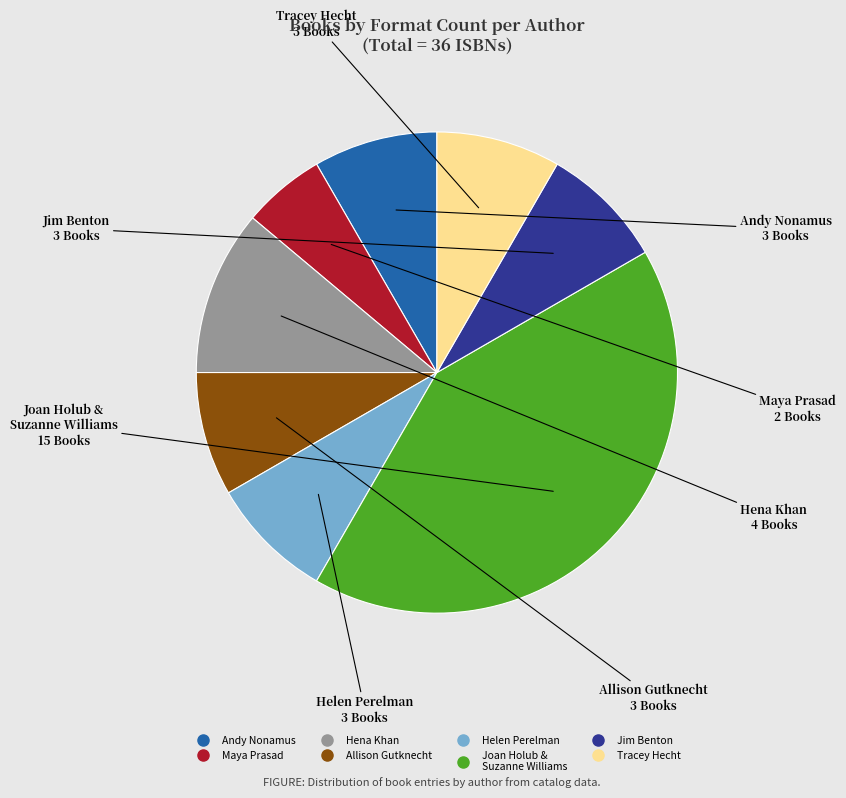

Is there a majority slice in this chart?

No